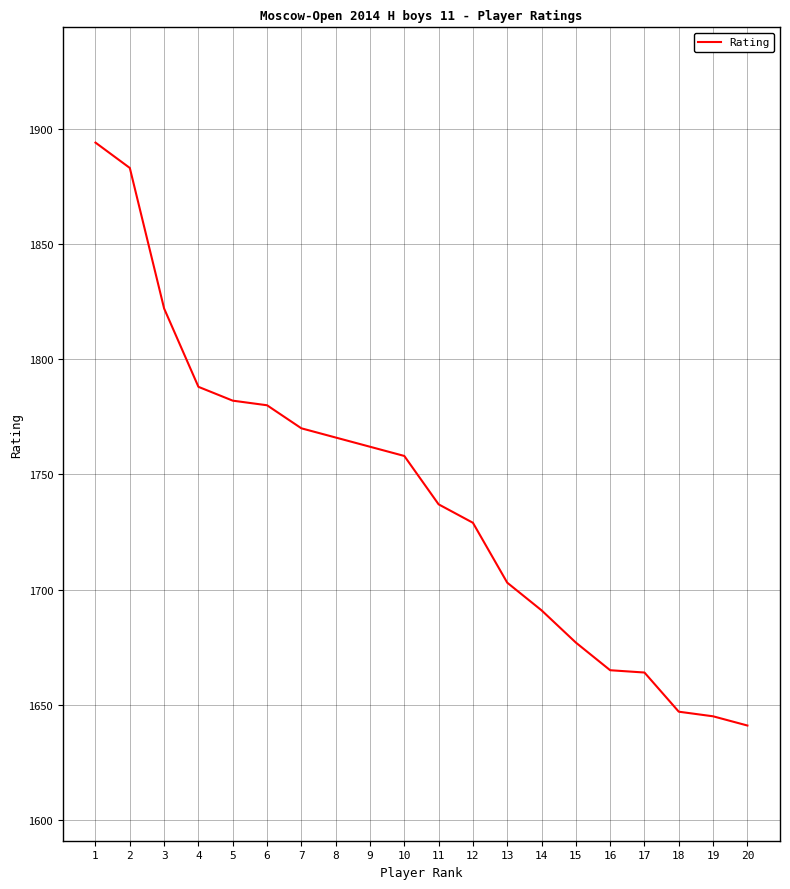

What is the sum of all values?

34804